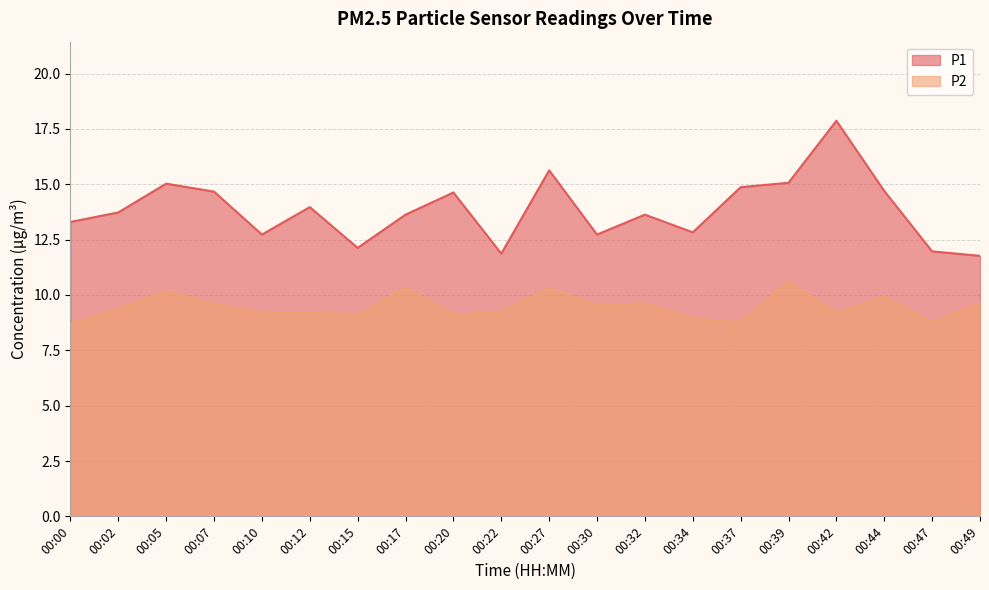

True or false: P2 and P1 intersect in this chart.

False